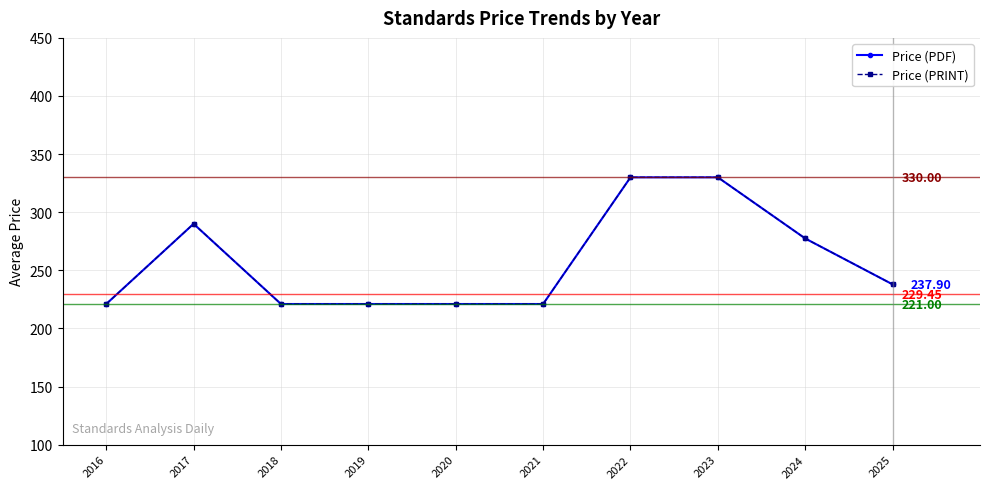

Between 2018 and 2023, which is larger?

2023